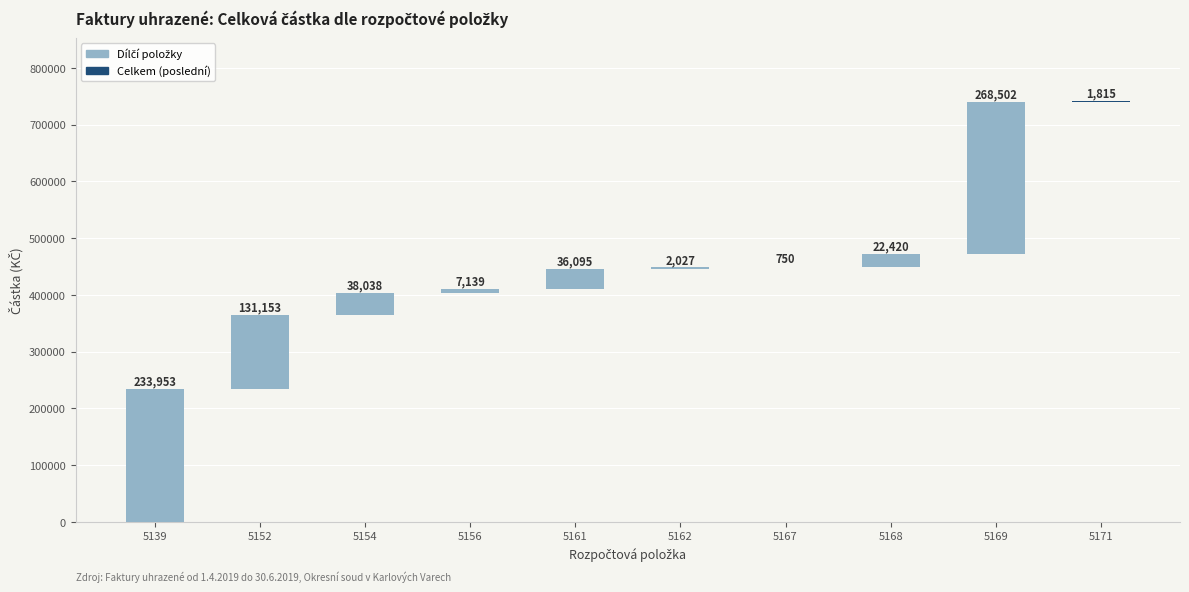

Reading left to right, transcribe all the data shown in this chart.

5139=233952.8	5152=131153.0	5154=38038.0	5156=7139.0	5161=36095.5	5162=2027.3	5167=750.0	5168=22419.8	5169=268501.5	5171=1815.0